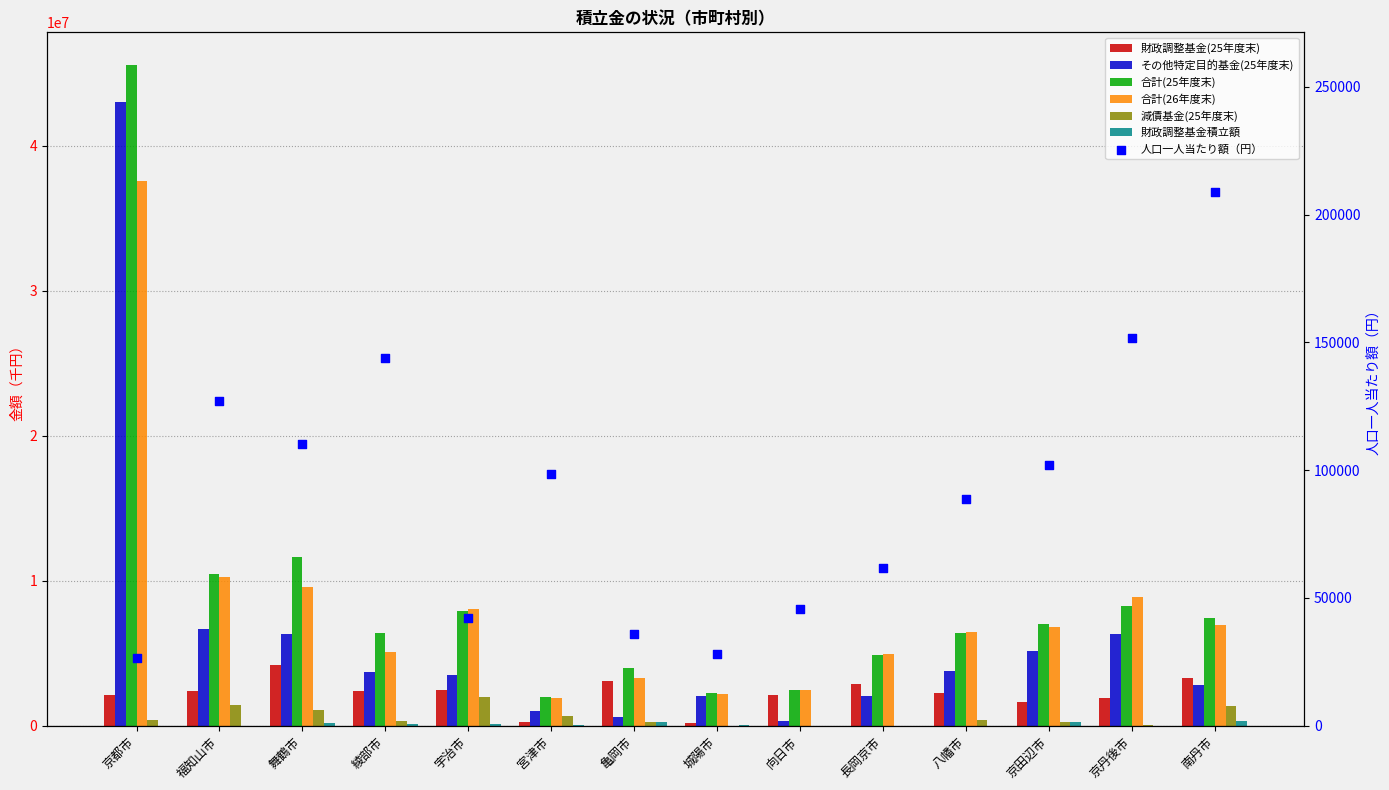

Which series reaches the maximum Y coordinate?

合計(25年度末)